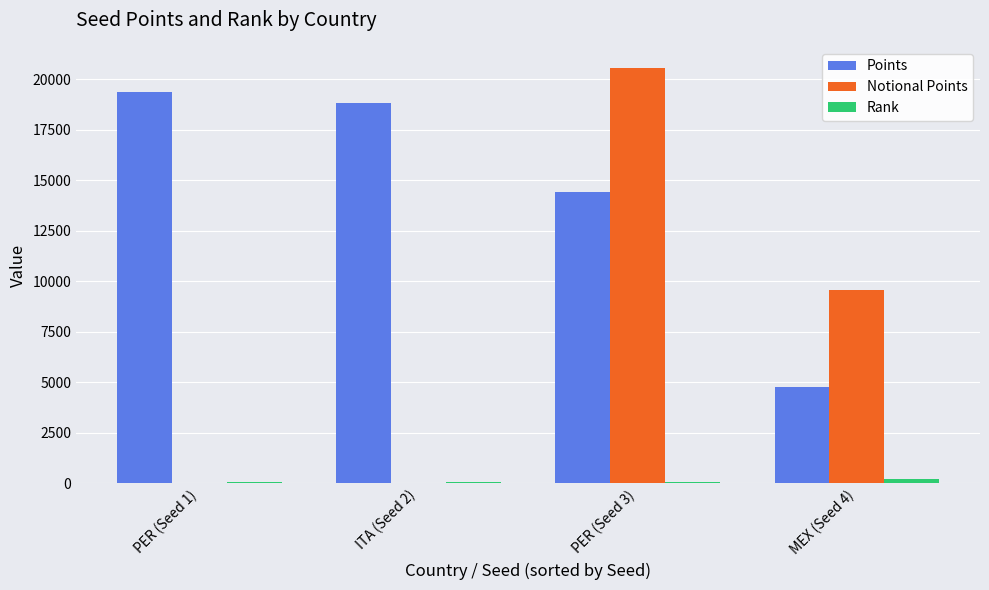

Is the value of Notional Points at PER (Seed 1) greater than the value of Points at PER (Seed 1)?

No